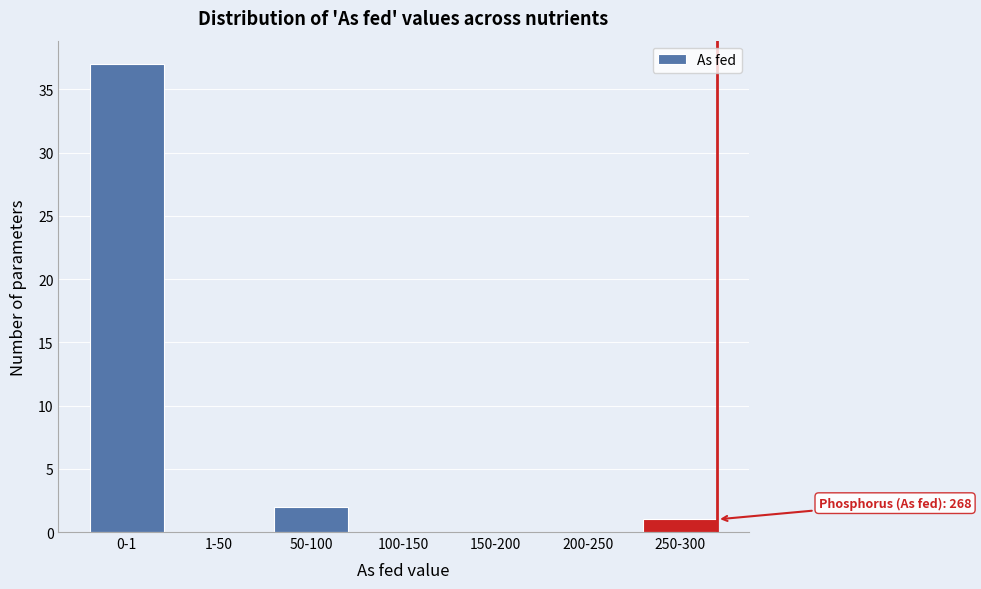

Reading left to right, what are all the values shown in this chart?

0-1=37	1-50=0	50-100=2	100-150=0	150-200=0	200-250=0	250-300=1